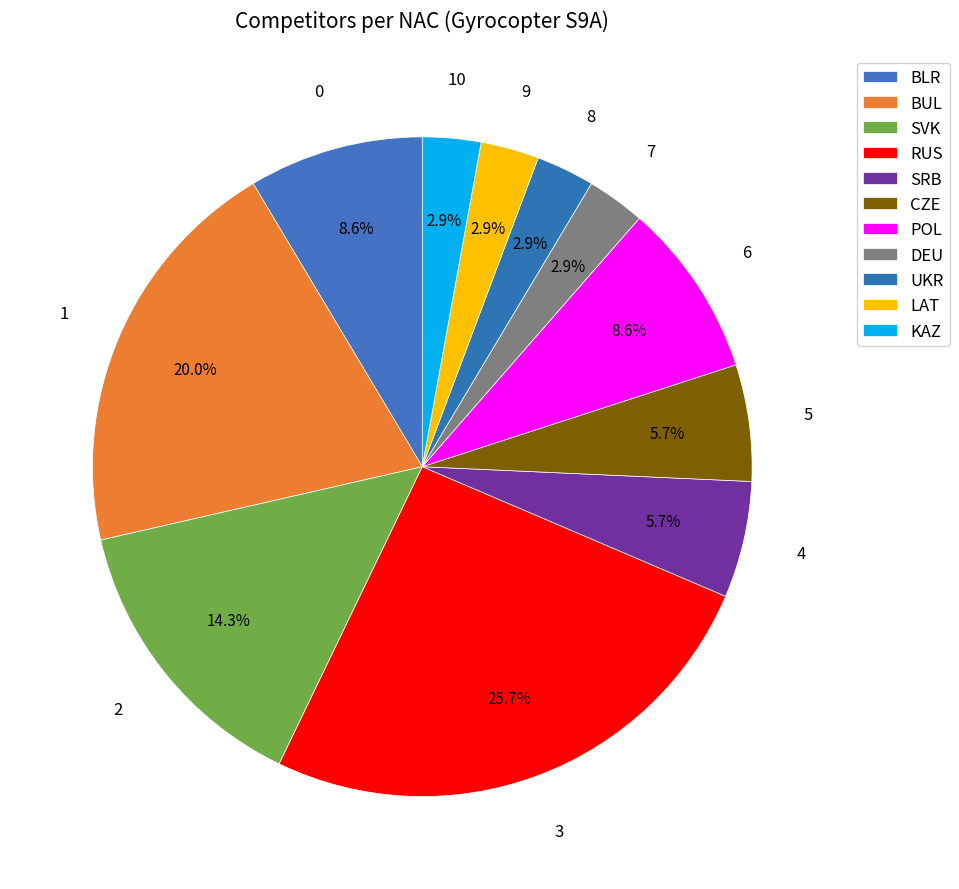

What is the largest slice in the pie chart?

RUS